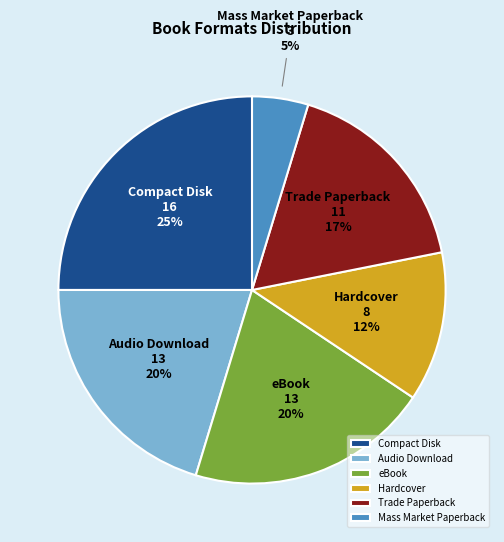

True or false: eBook accounts for 35% of the total.

False